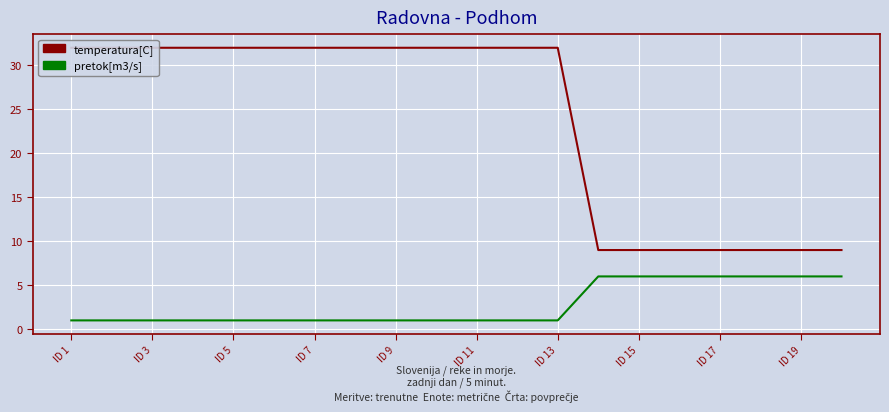

True or false: temperatura[C] and pretok[m3/s] cross at least once.

False